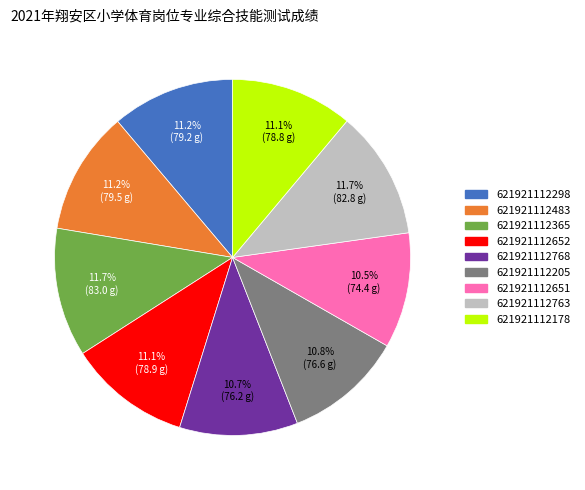

What is the ratio of the value at 621921112178 to the value at 621921112768?

1.0